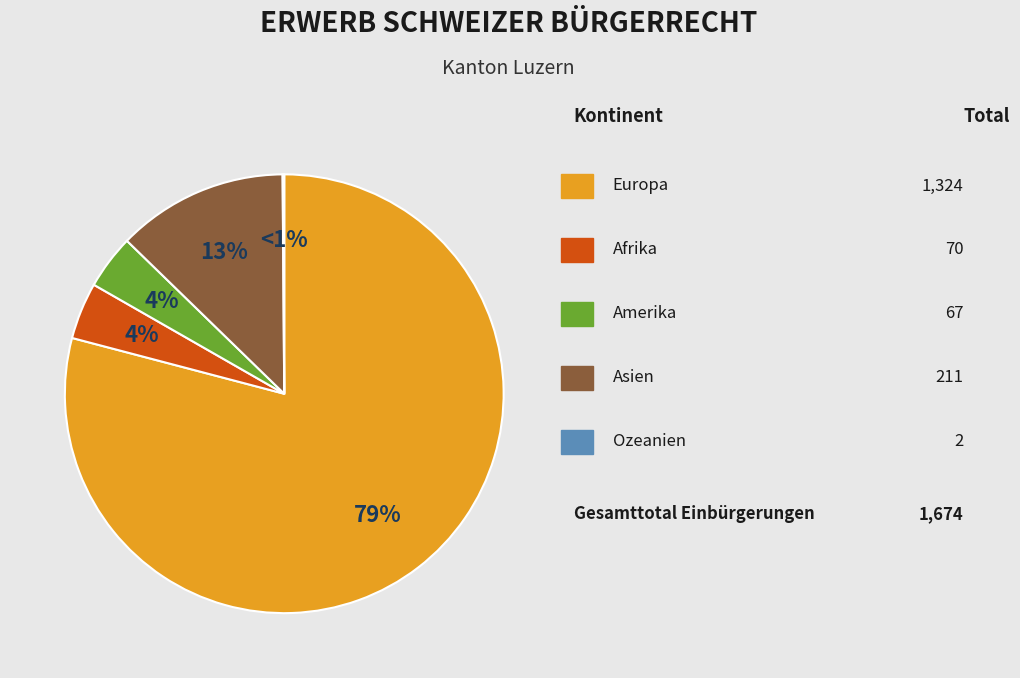

How many slices are in this pie chart?

5